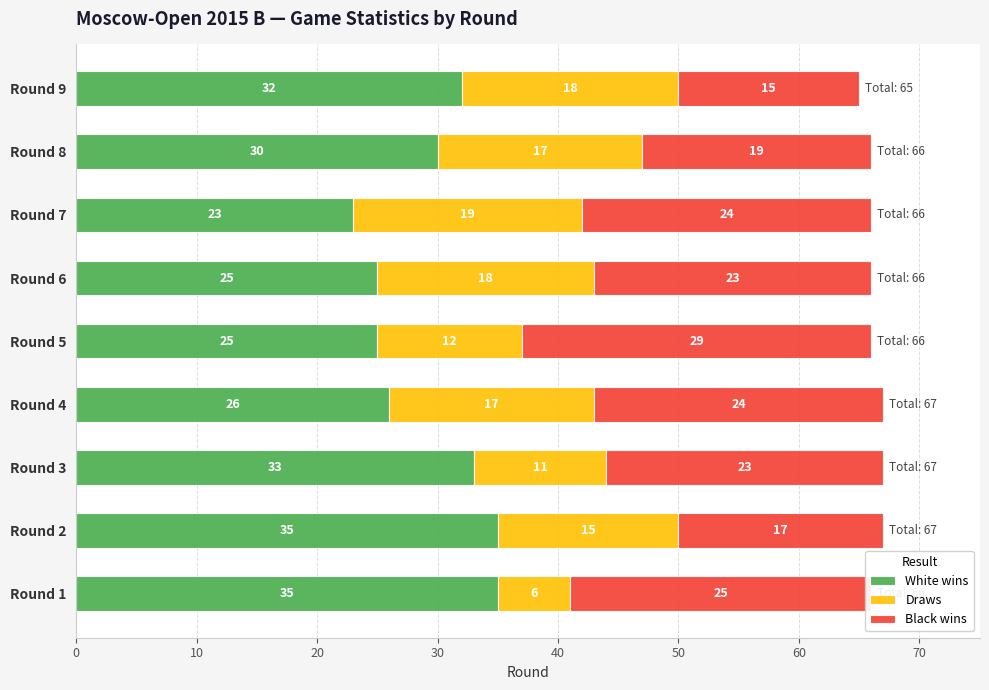

What is the total value across all series at Round 2?

67